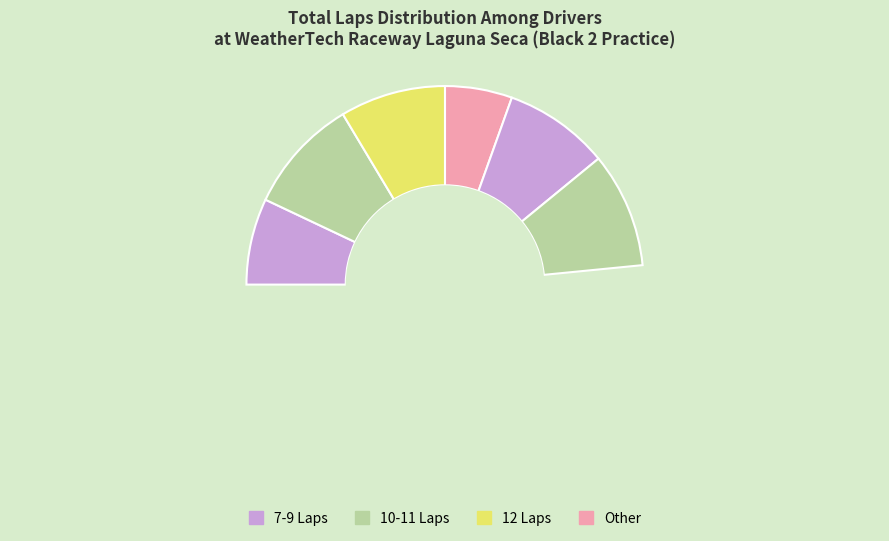

Rank the categories by value from lowest to highest.

James Leu, Frank Orozco, Chris Vandepolder, Adam Stettner, Mitchell McKee, Seth Ragona, Kevin Missig, Mark Still, Trey Beffa, Matt Price, Nolan Nakai, Louis Braddi